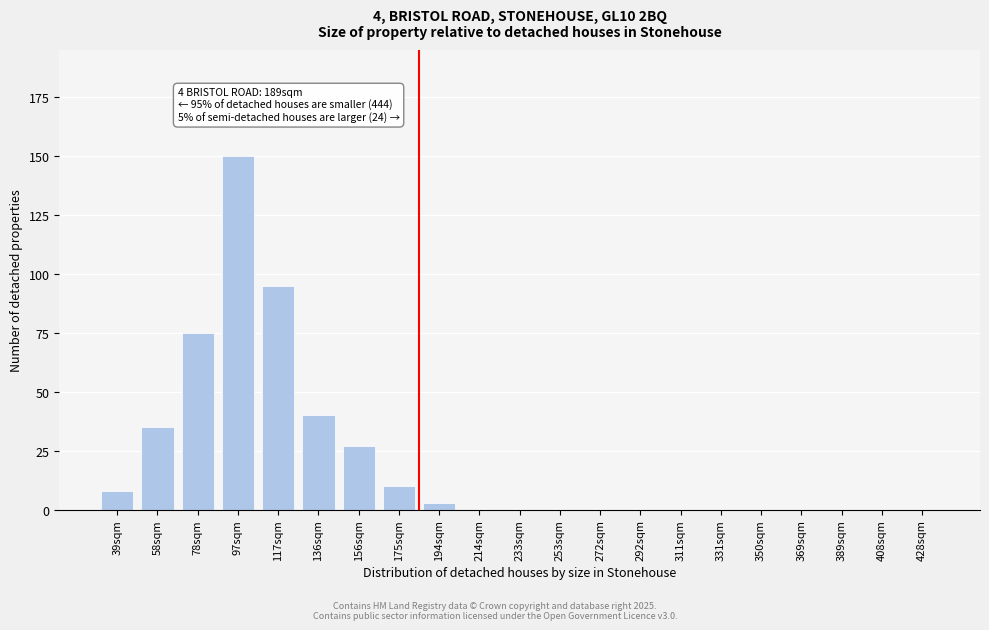

Reading left to right, transcribe all the data shown in this chart.

39sqm=8	58sqm=35	78sqm=75	97sqm=150	117sqm=95	136sqm=40	156sqm=27	175sqm=10	194sqm=3	214sqm=0	233sqm=0	253sqm=0	272sqm=0	292sqm=0	311sqm=0	331sqm=0	350sqm=0	369sqm=0	389sqm=0	408sqm=0	428sqm=0